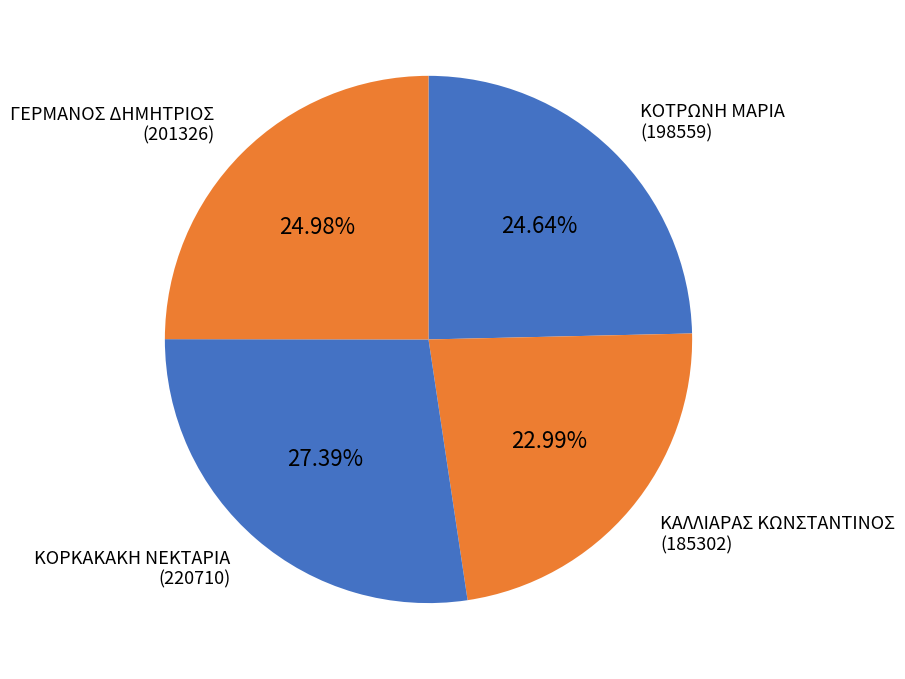

Count the number of slices in the pie.

4